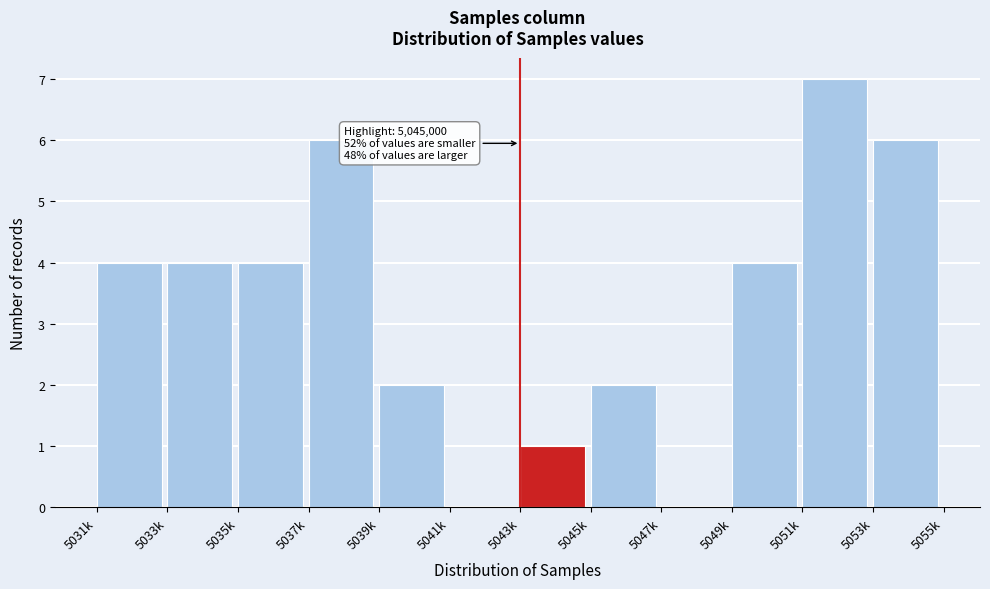

Reading left to right, transcribe all the data shown in this chart.

5031k=4	5033k=4	5035k=4	5037k=6	5039k=2	5041k=0	5043k=1	5045k=2	5047k=0	5049k=4	5051k=7	5053k=6